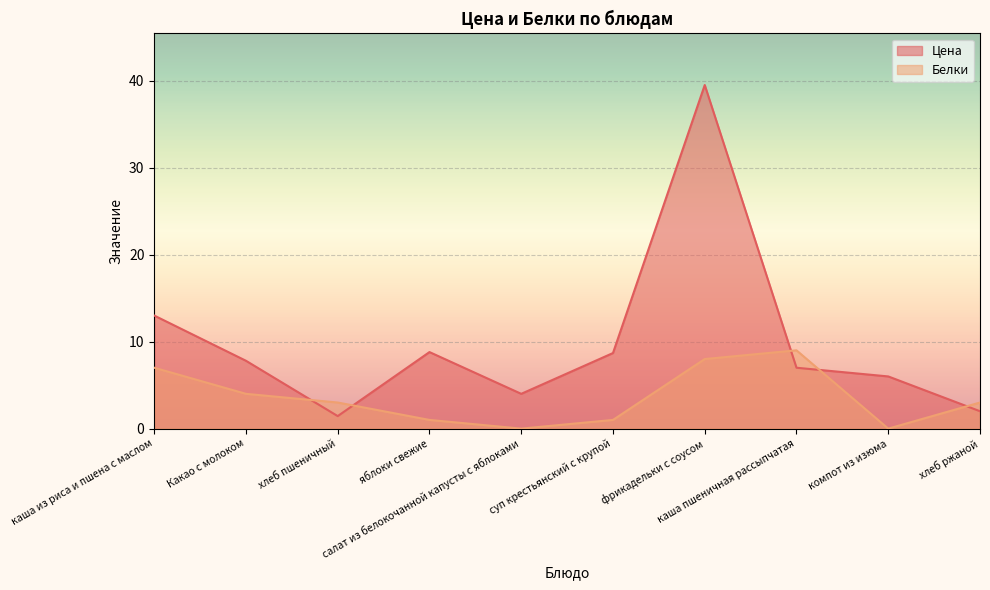

At which category does the chart reach its peak across all series?

фрикадельки с соусом